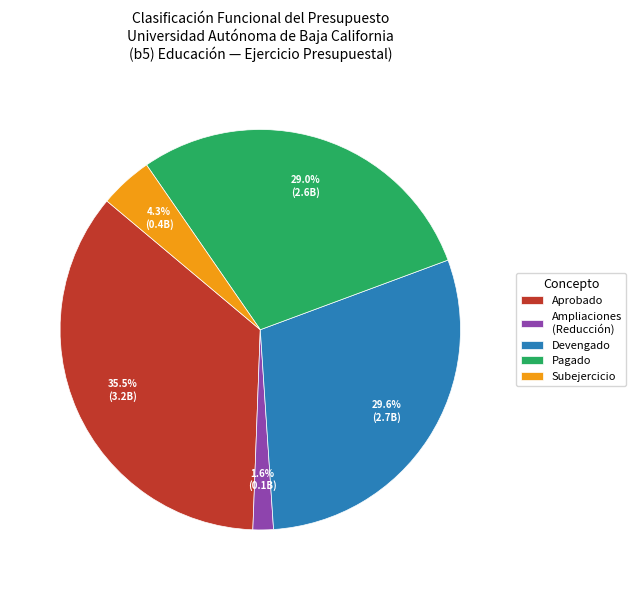

Is Ampliaciones (Reducción) the majority of the pie?

No